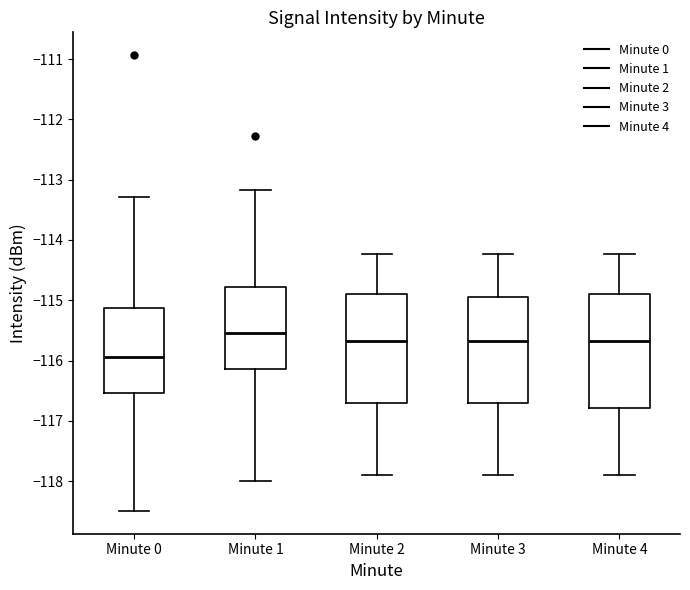

Which box has the highest median line?

Minute 1